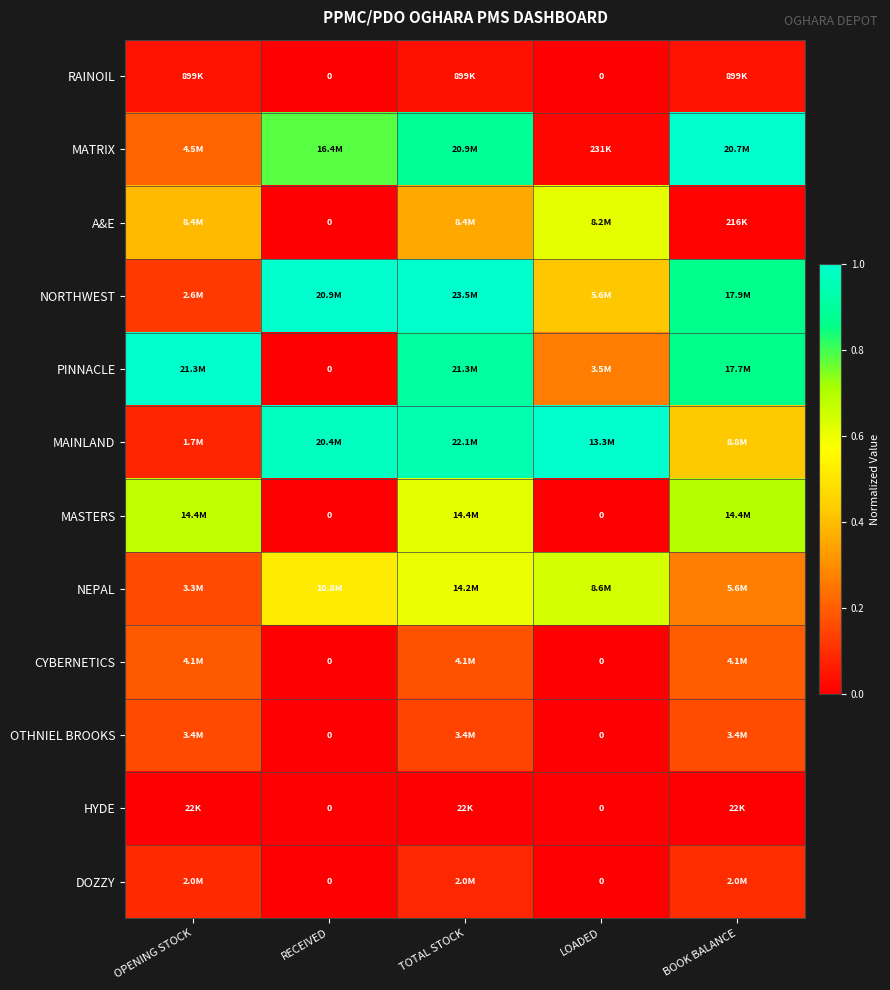

Between TOTAL STOCK and LOADED, which is larger?

TOTAL STOCK